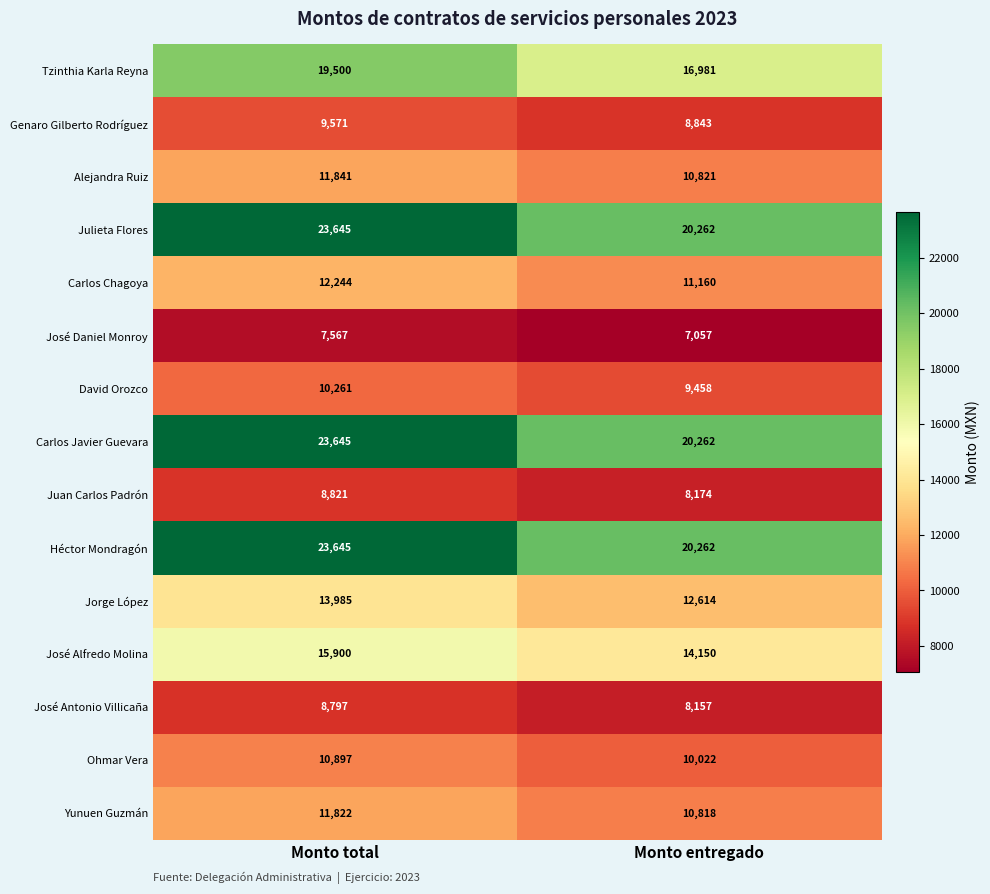

What is the spread (max minus min) of values at Monto entregado?

13205